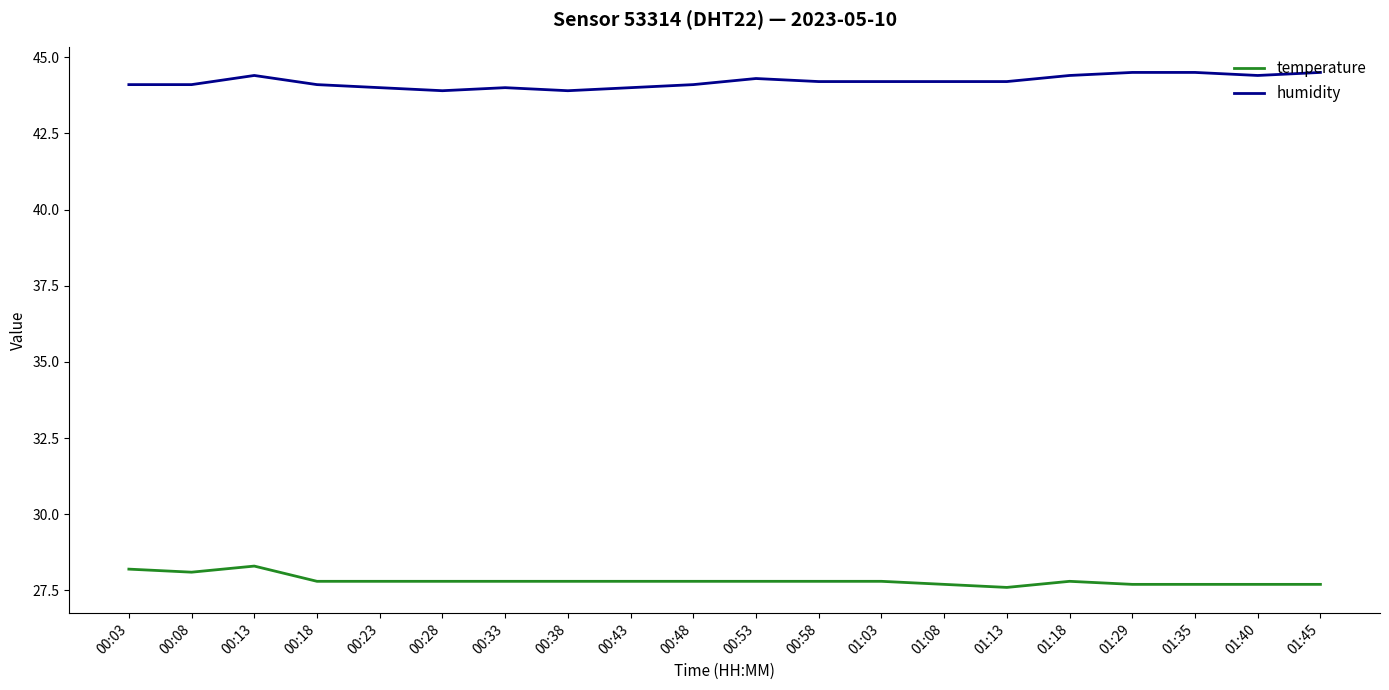

At which category is the sum across all series the highest?

00:13